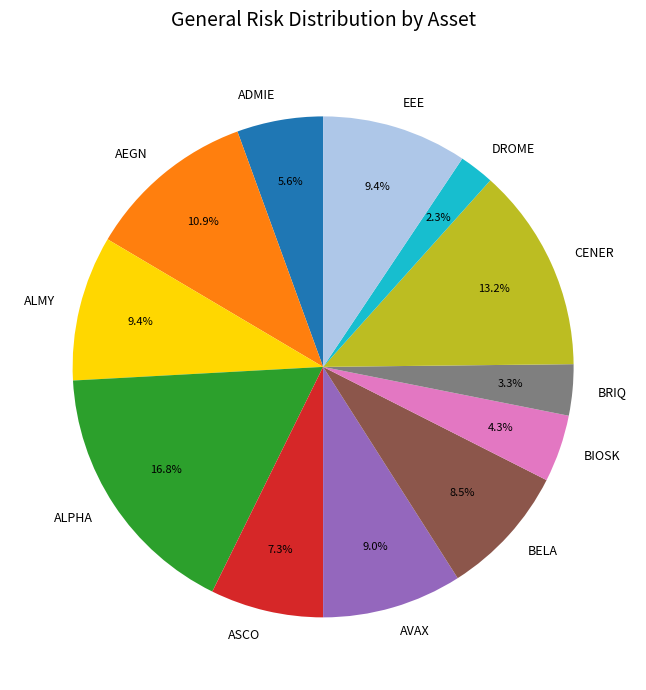

What is the smallest slice in the pie chart?

DROME